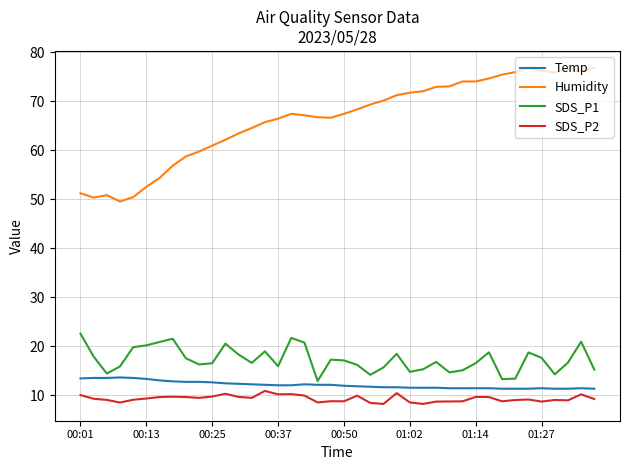

True or false: Humidity and SDS_P2 intersect in this chart.

False